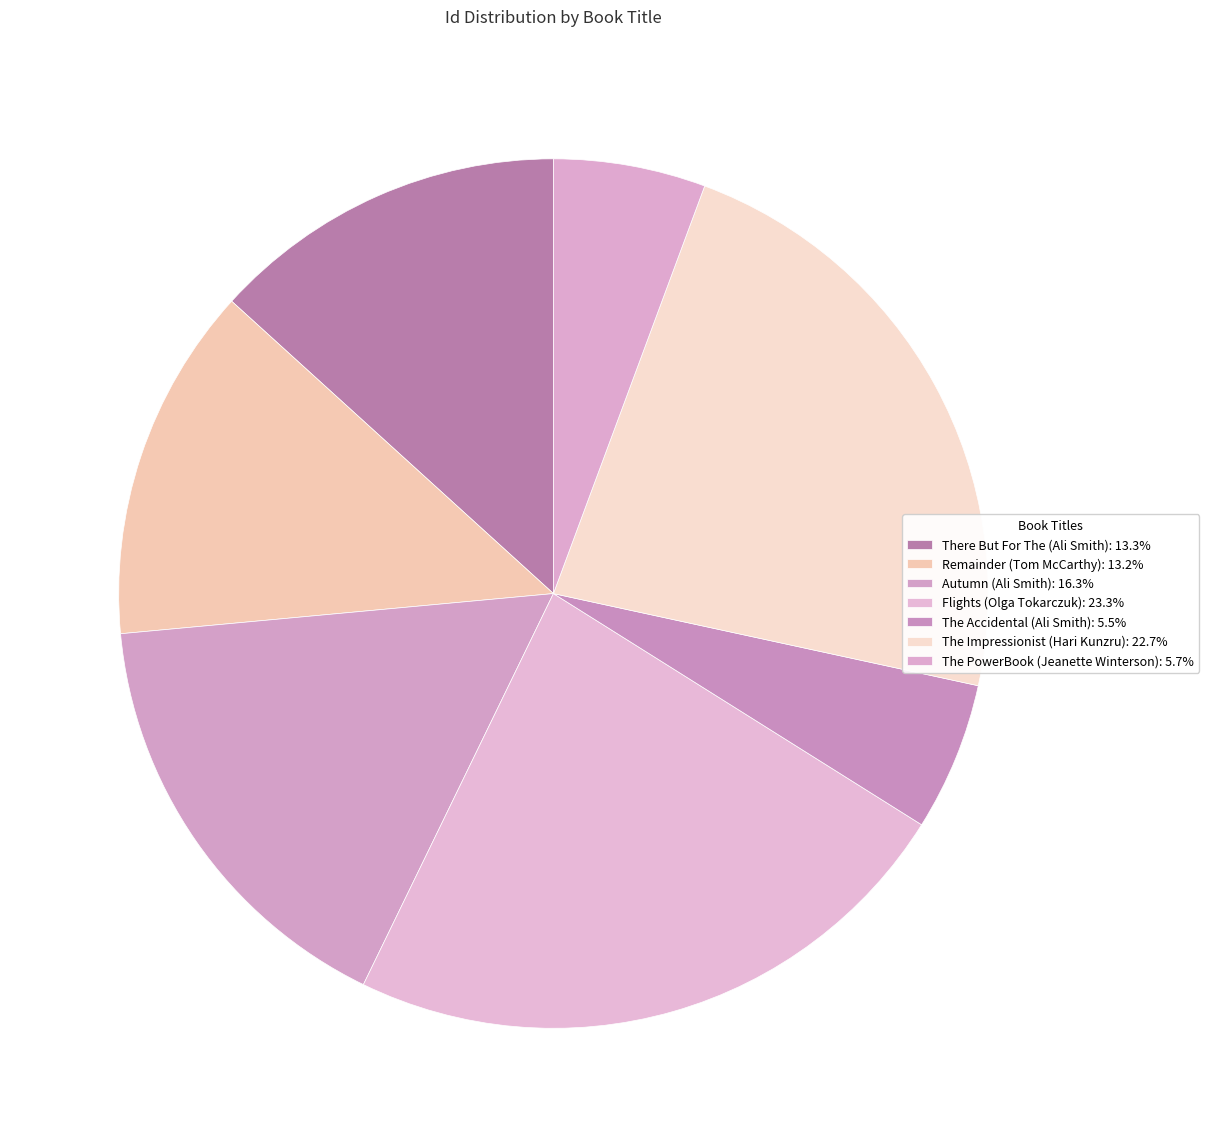

To the nearest percent, what is the difference between the largest and smallest slice percentages?

18%